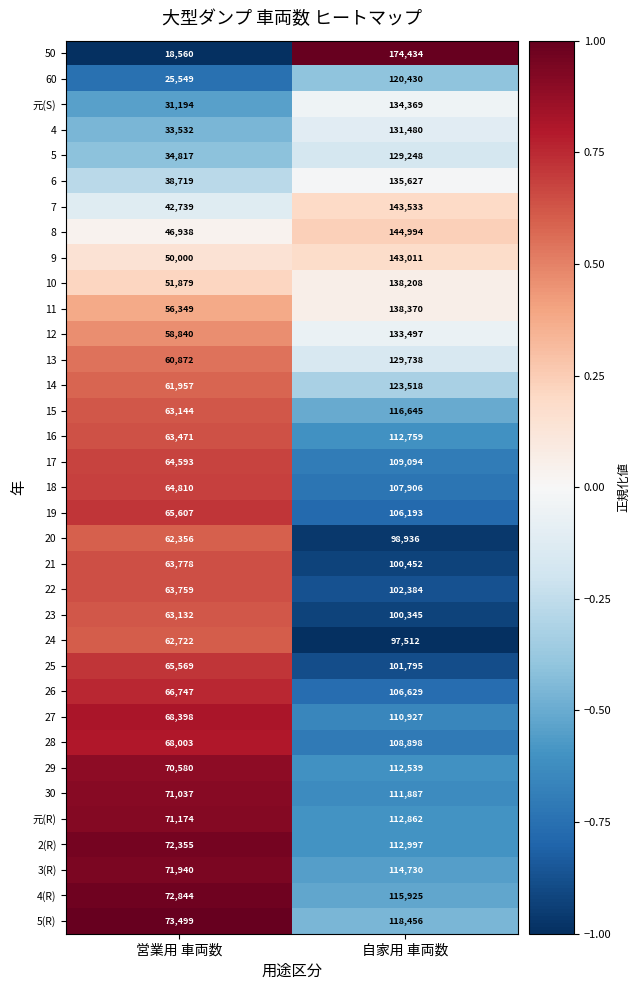

Where is 10 nearest to the value 95043?

営業用 車両数